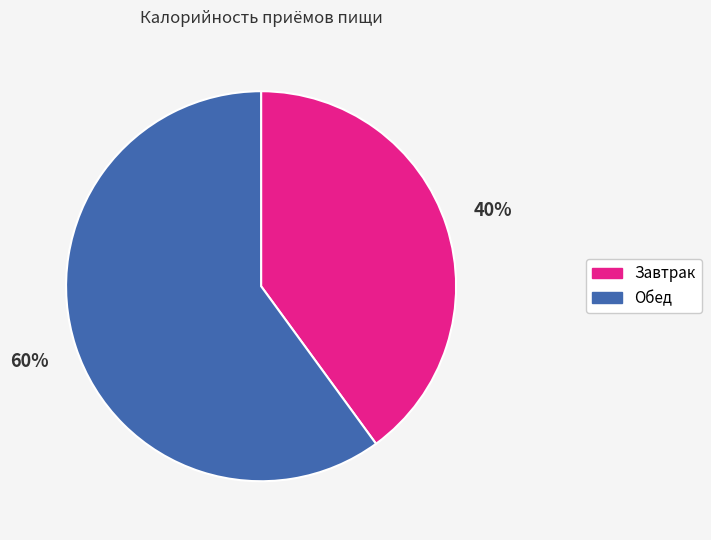

To the nearest percent, what percentage of the pie is Завтрак?

40%